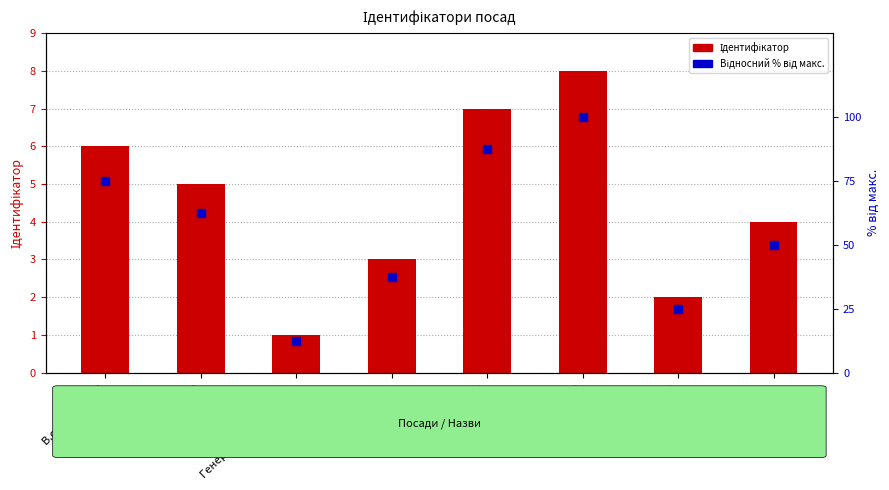

Which series has the largest total across all categories?

Відносний % від макс.